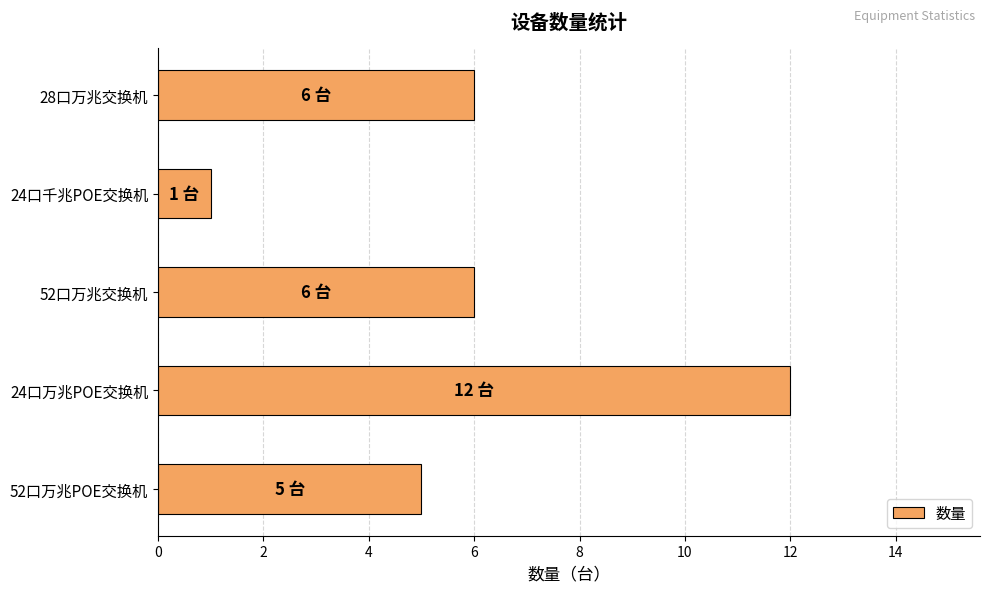

How many distinct data groups are displayed?

1